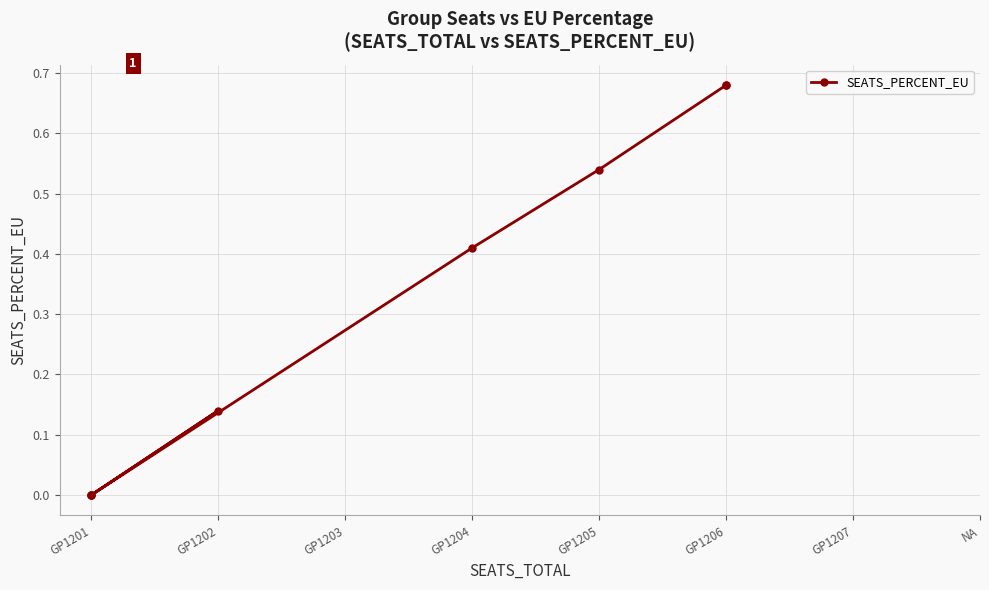

What is the label of the 6th point from the left?

GP1202